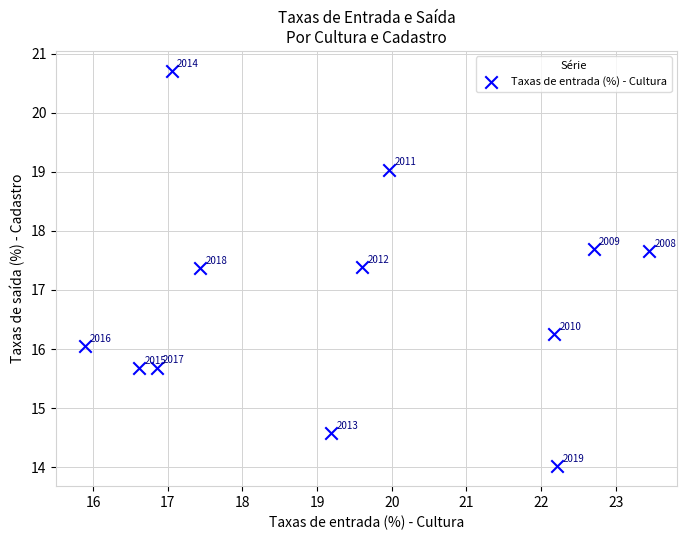

What is the average Y value?

16.8